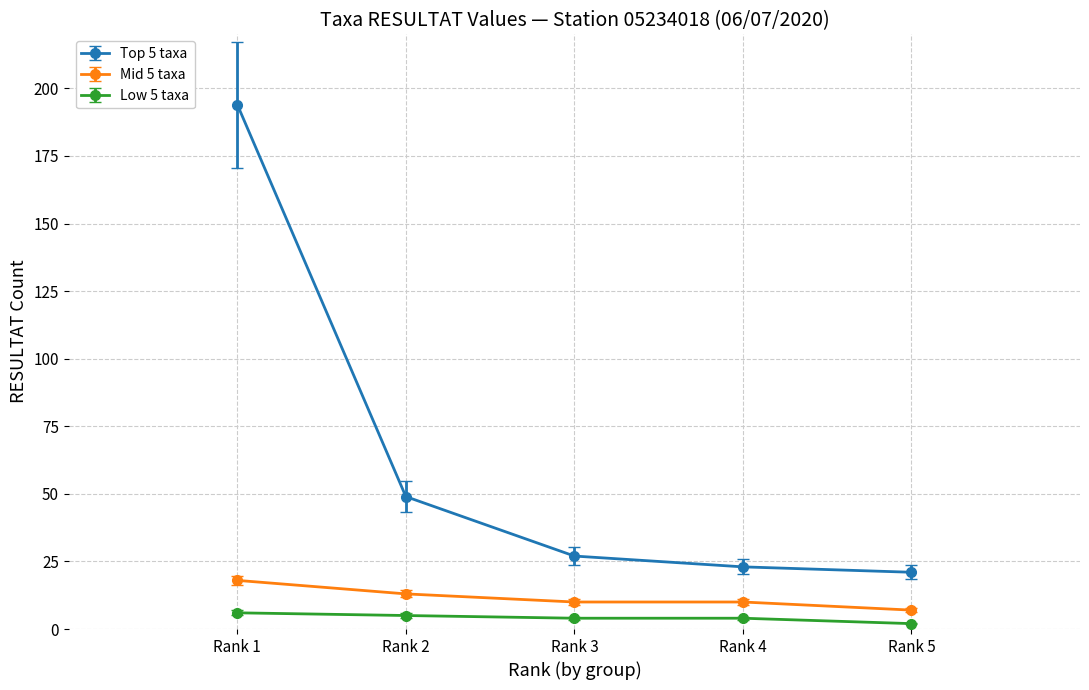

Which series changed the most between Rank 1 and Rank 2?

Top 5 taxa